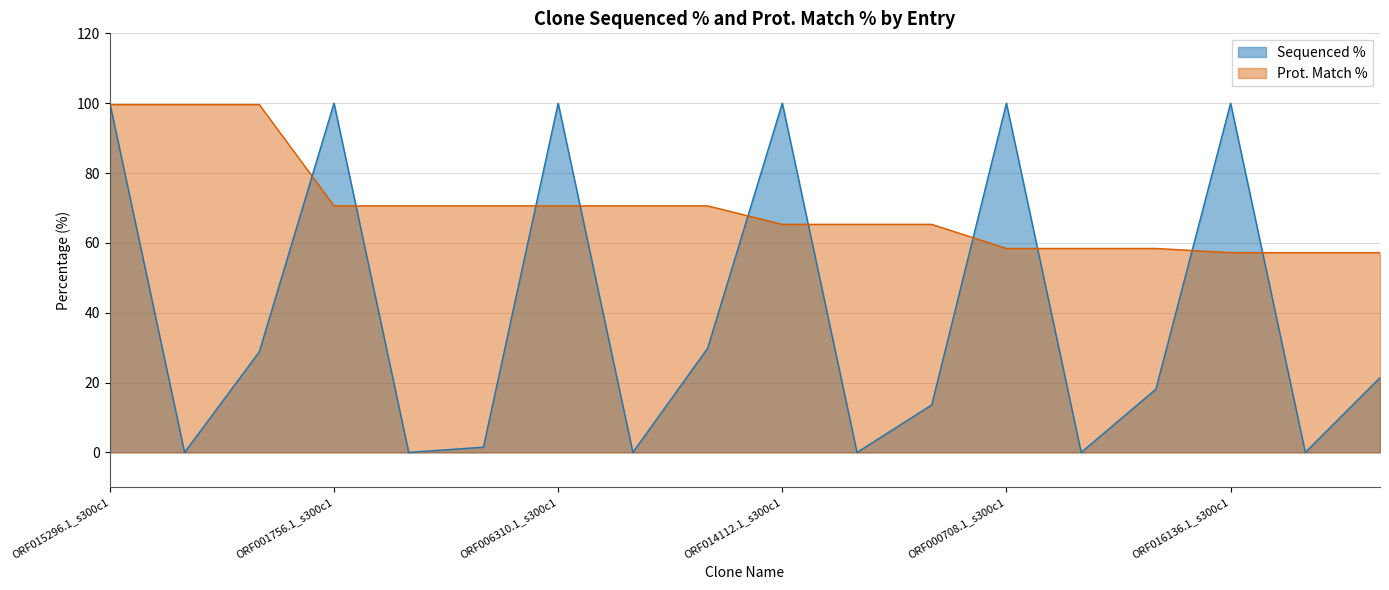

True or false: Prot. Match % has more than 2 interior local peaks.

False